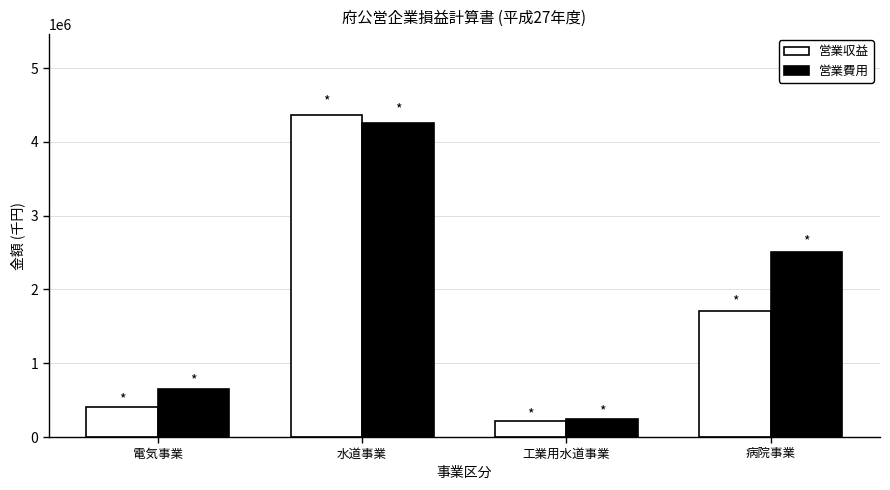

What value does the 営業費用 series have at 水道事業, to the nearest 50?

4261700